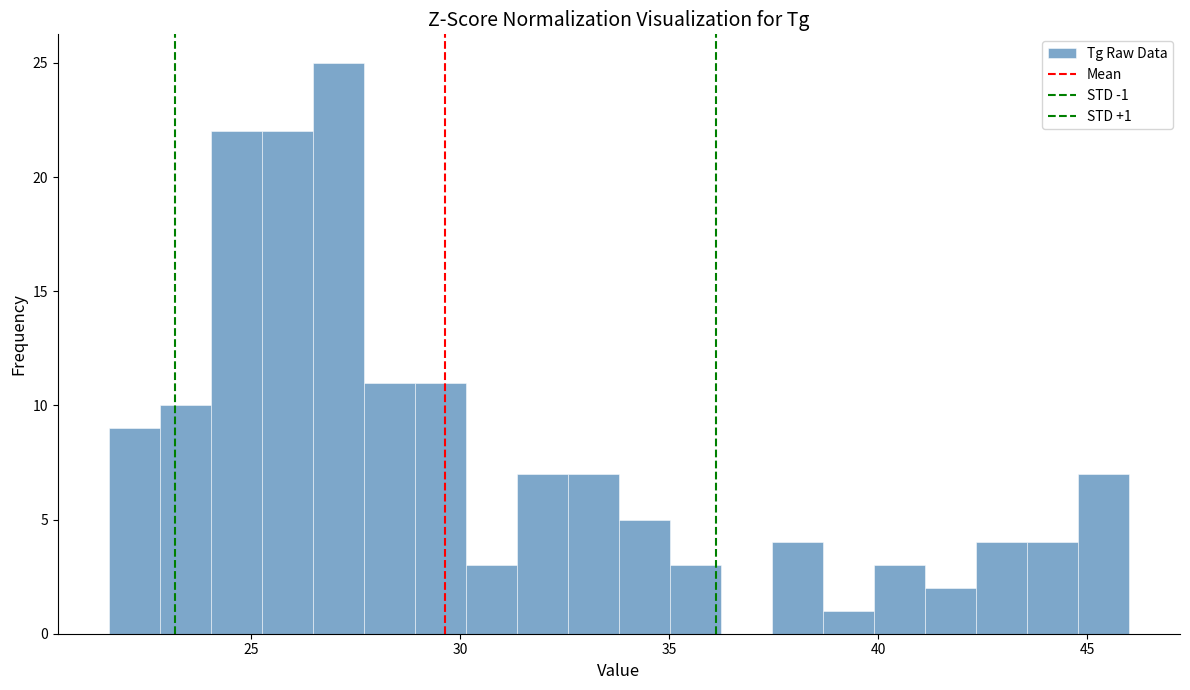

Read against the x-axis, roughly where is the centre of the tallest bar?

27.0